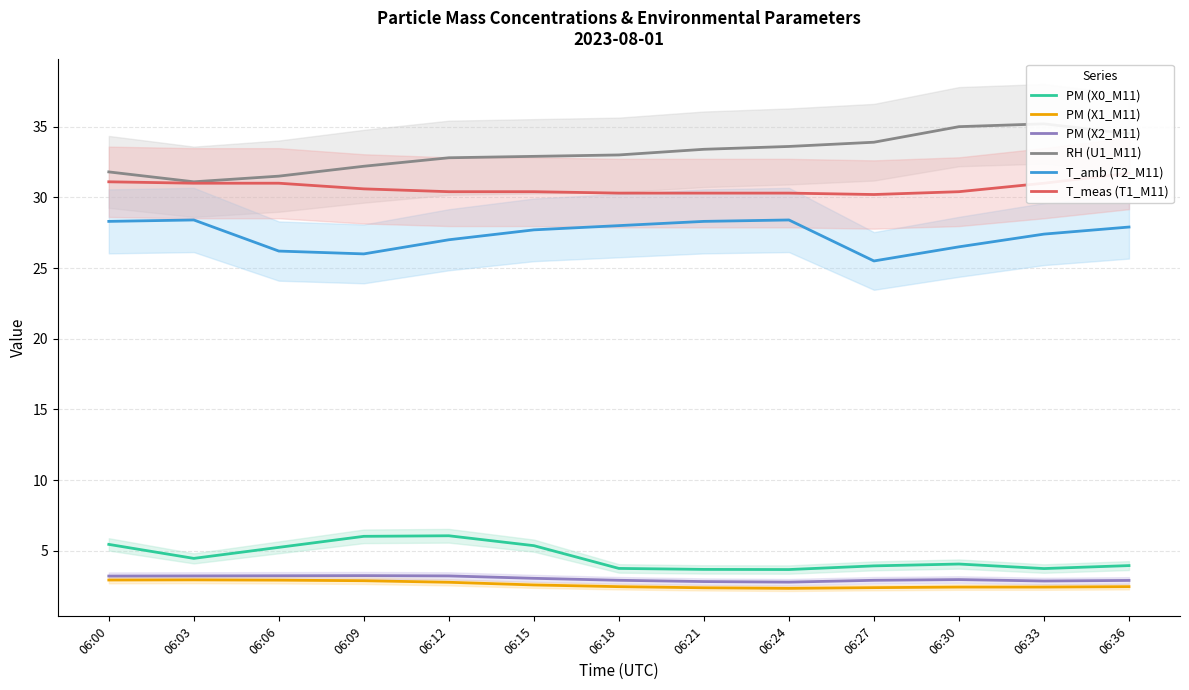

How many lines are shown in the chart?

6